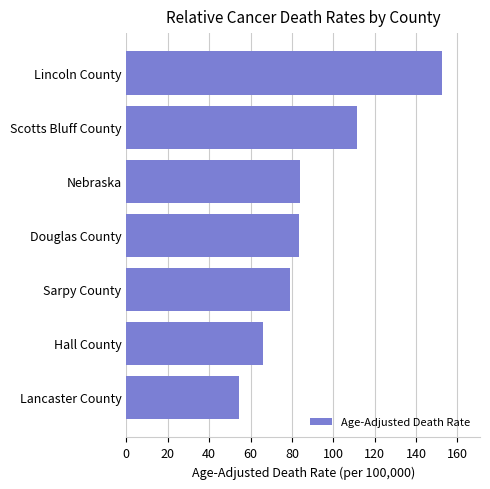

At which label is the value closest to 103?

Scotts Bluff County